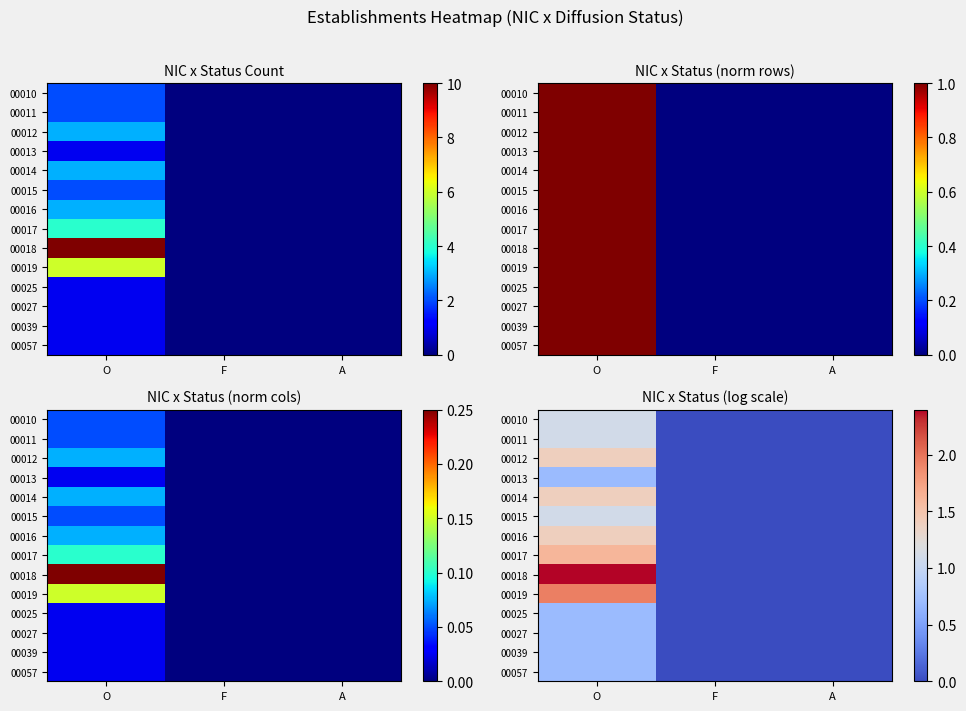

Which series has the largest total across all categories?

00018